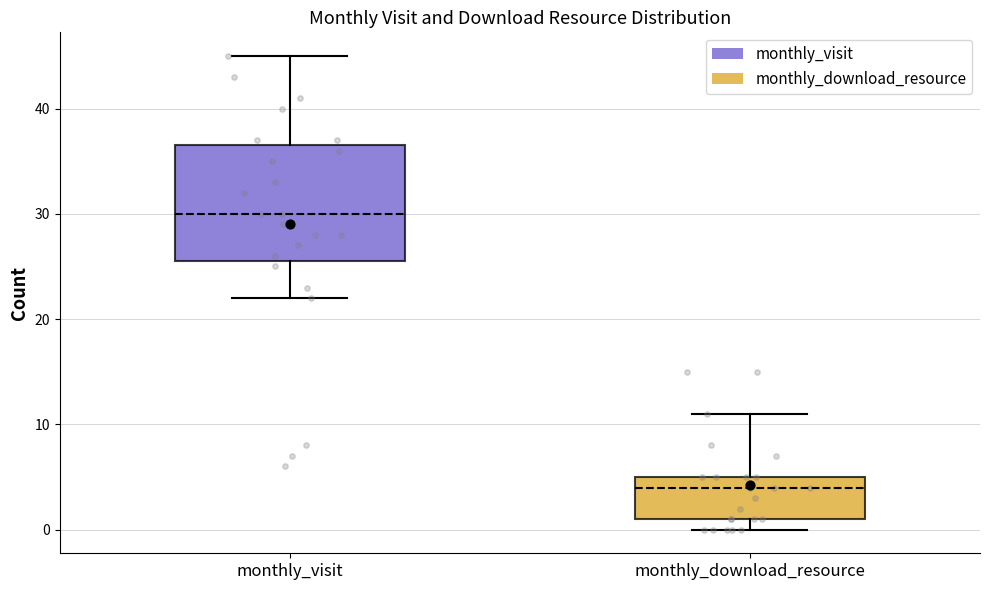

Which box's median line is the highest?

monthly_visit